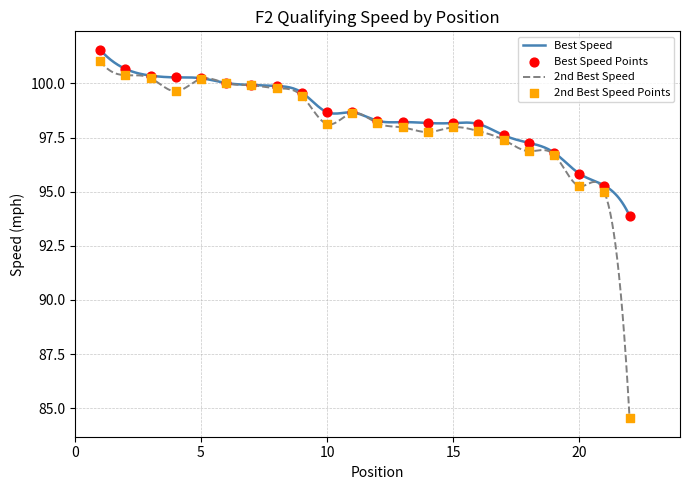

Which series contains the highest Y value?

Best Speed